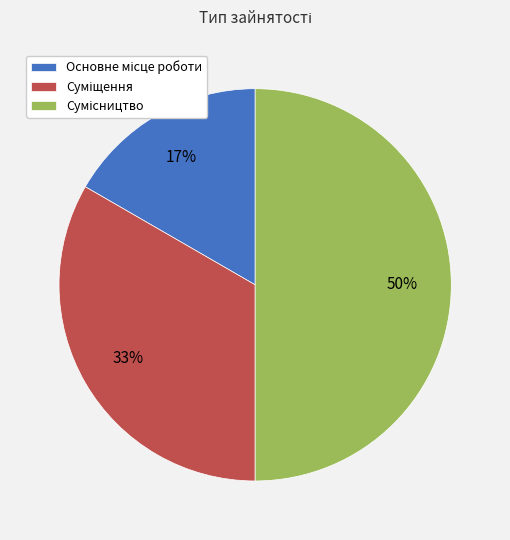

To the nearest percent, what is the difference between the largest and smallest slice percentages?

33%